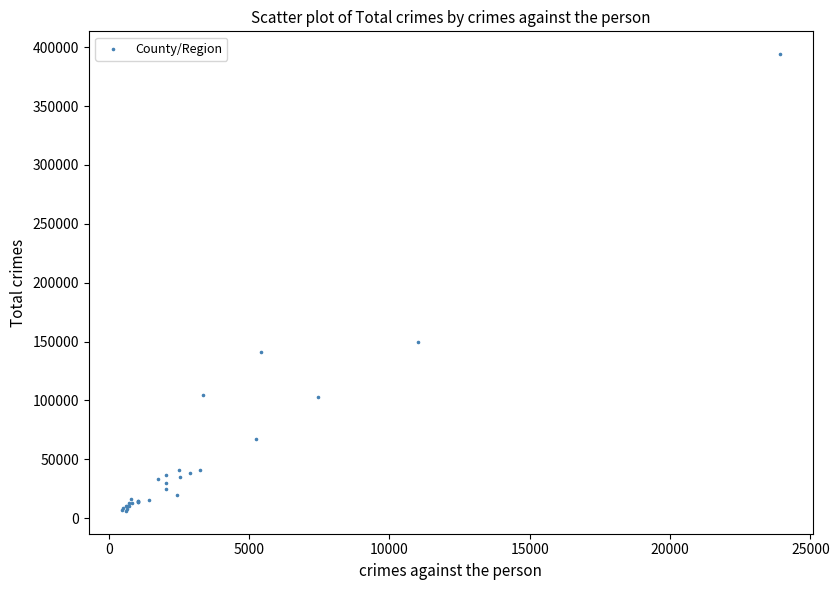

What Y value in the scatter plot is closest to 200086?

149404